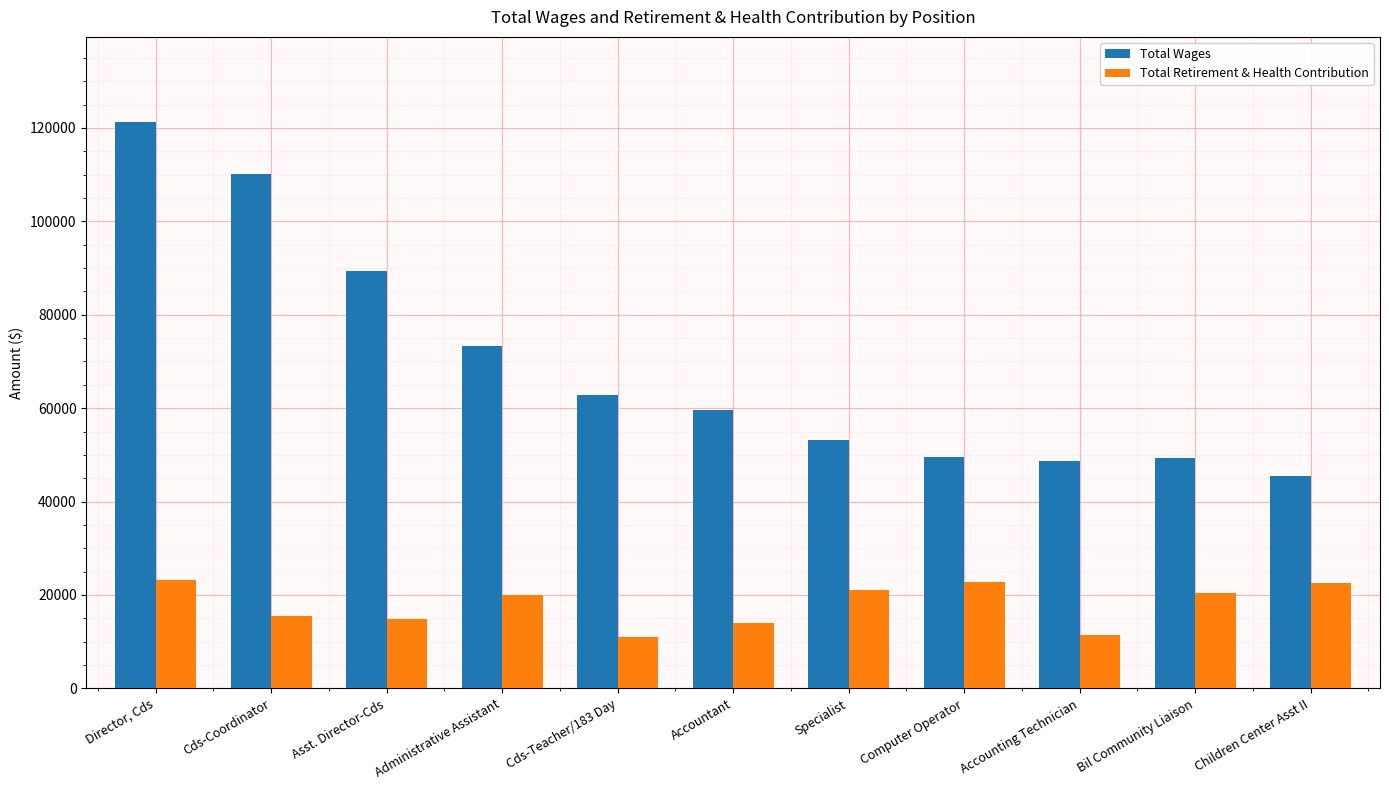

What are all the series names shown in the legend?

Total Wages, Total Retirement & Health Contribution